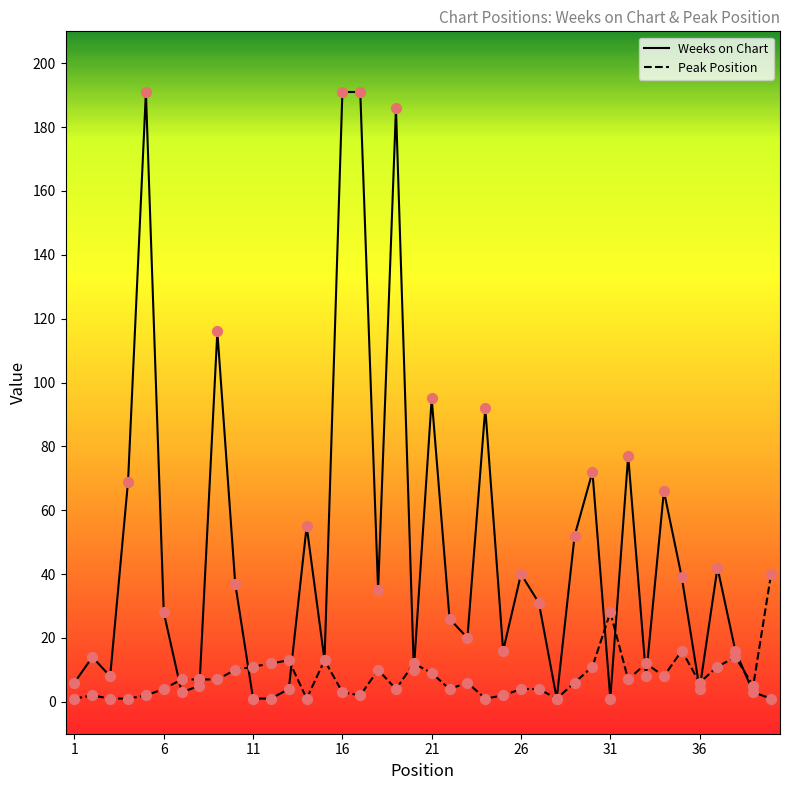

Which series has the largest range (max minus min)?

Weeks on Chart